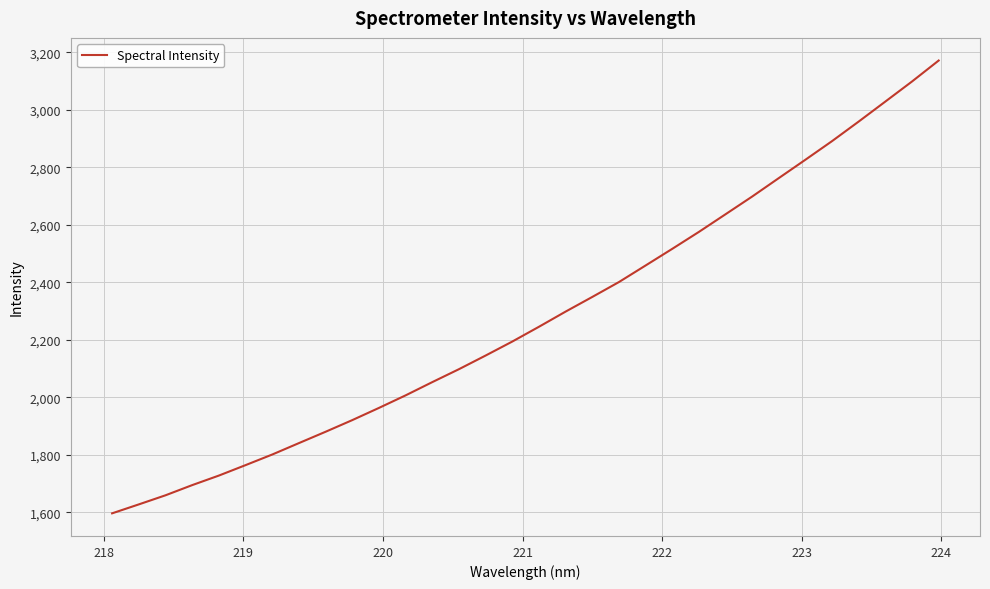

What is the minimum value shown in the chart?

1596.9